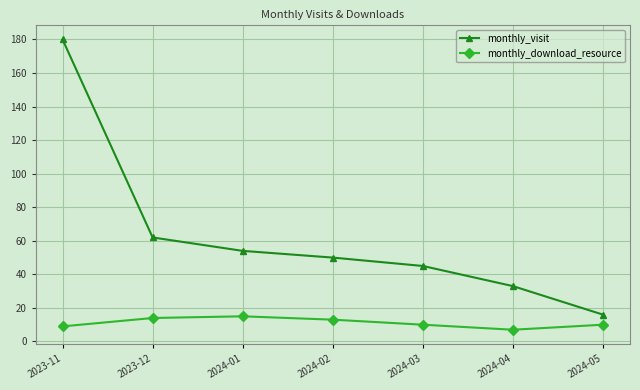

Which series changed the most between 2023-12 and 2024-03?

monthly_visit